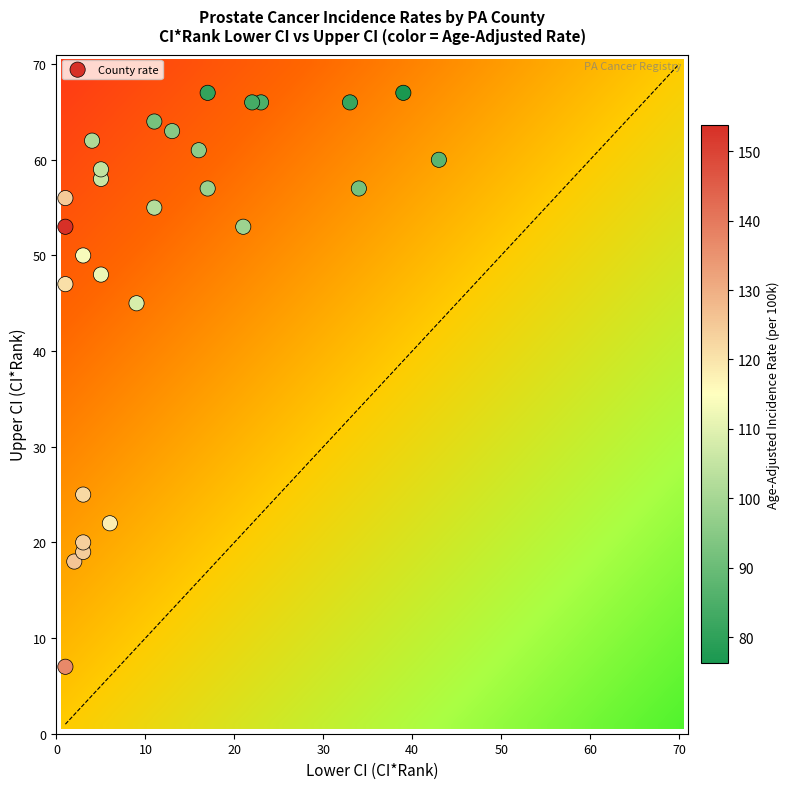

What Y value in the scatter plot is closest to 37?

45